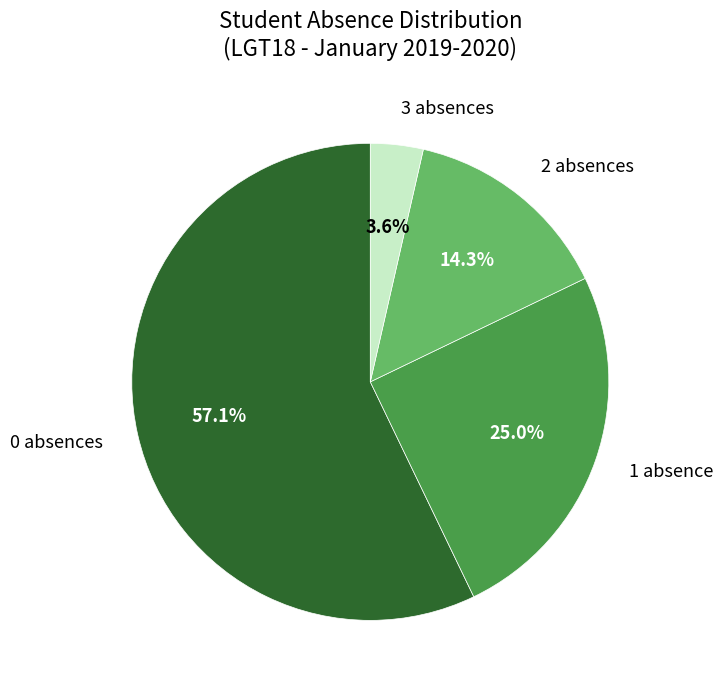

Is there a majority slice in this chart?

Yes